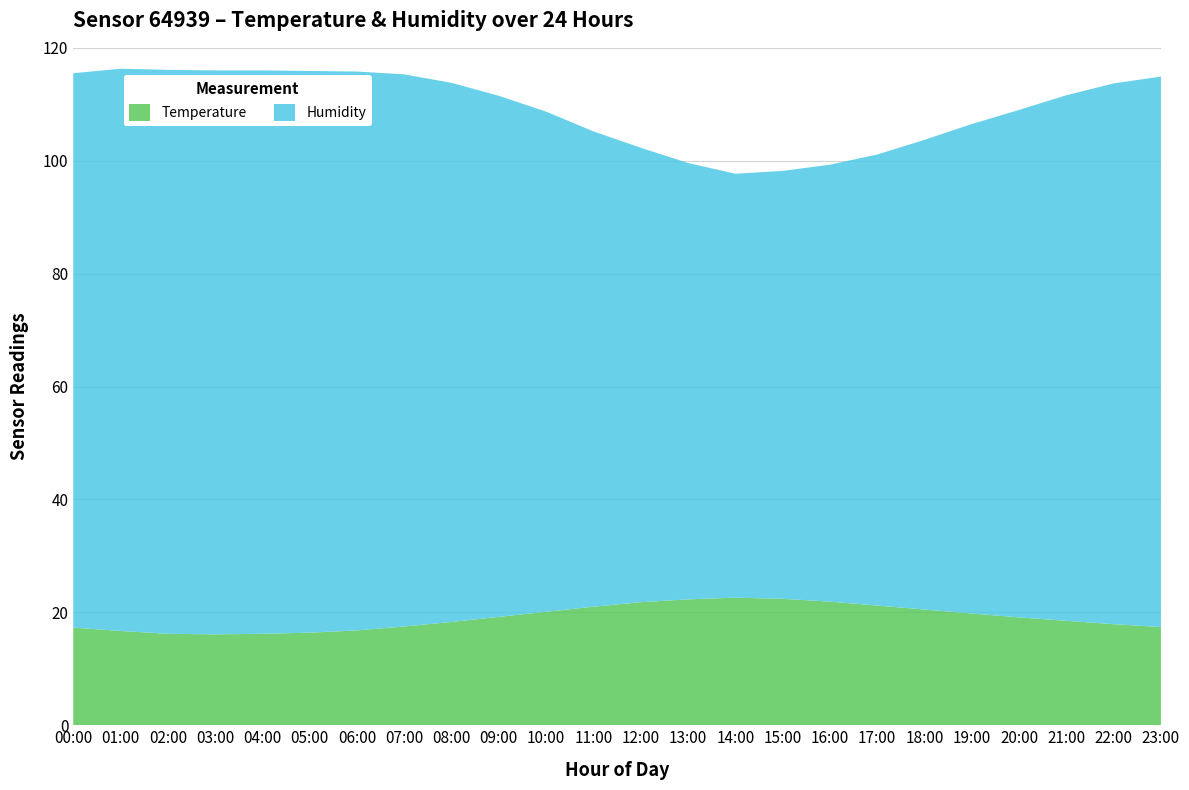

Reading right to left, extract all data points from this chart.

Temperature: 23:00=17.4	22:00=17.9	21:00=18.5	20:00=19.1	19:00=19.8	18:00=20.5	17:00=21.2	16:00=21.9	15:00=22.4	14:00=22.6	13:00=22.3	12:00=21.8	11:00=21.0	10:00=20.1	09:00=19.2	08:00=18.3	07:00=17.5	06:00=16.8	05:00=16.4	04:00=16.2	03:00=16.1	02:00=16.2	01:00=16.7	00:00=17.3
Humidity: 23:00=97.5	22:00=95.8	21:00=93.1	20:00=89.9	19:00=86.7	18:00=83.2	17:00=79.9	16:00=77.4	15:00=75.8	14:00=75.1	13:00=77.3	12:00=80.5	11:00=84.2	10:00=88.6	09:00=92.3	08:00=95.5	07:00=97.8	06:00=99.0	05:00=99.5	04:00=99.8	03:00=99.9	02:00=99.9	01:00=99.6	00:00=98.2